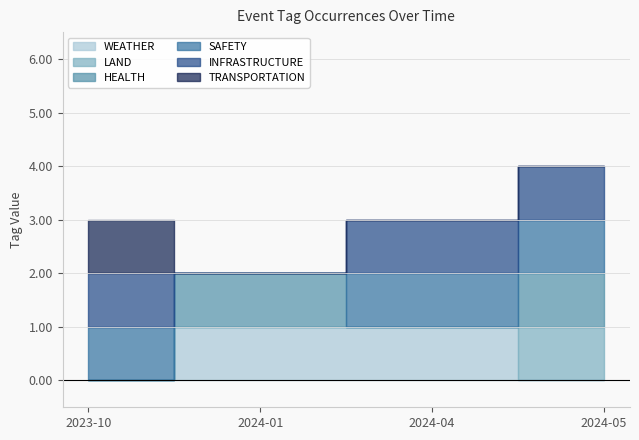

How many SAFETY values are between 1 and 2?

3